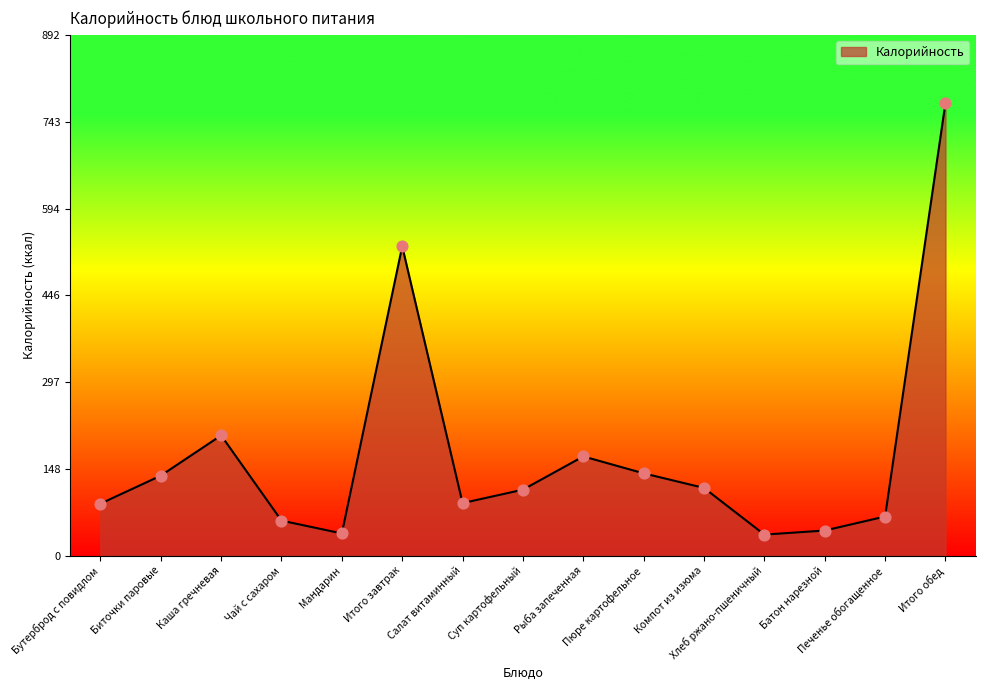

Between Мандарин and Пюре картофельное, which is larger?

Пюре картофельное